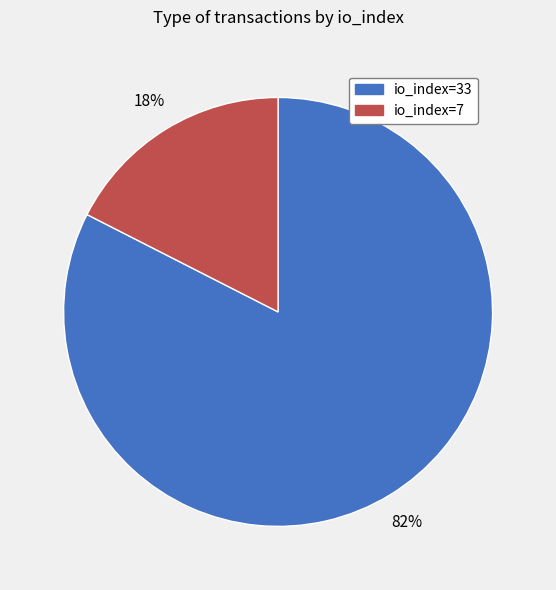

Is it true that io_index=33 is 82% of the pie?

True